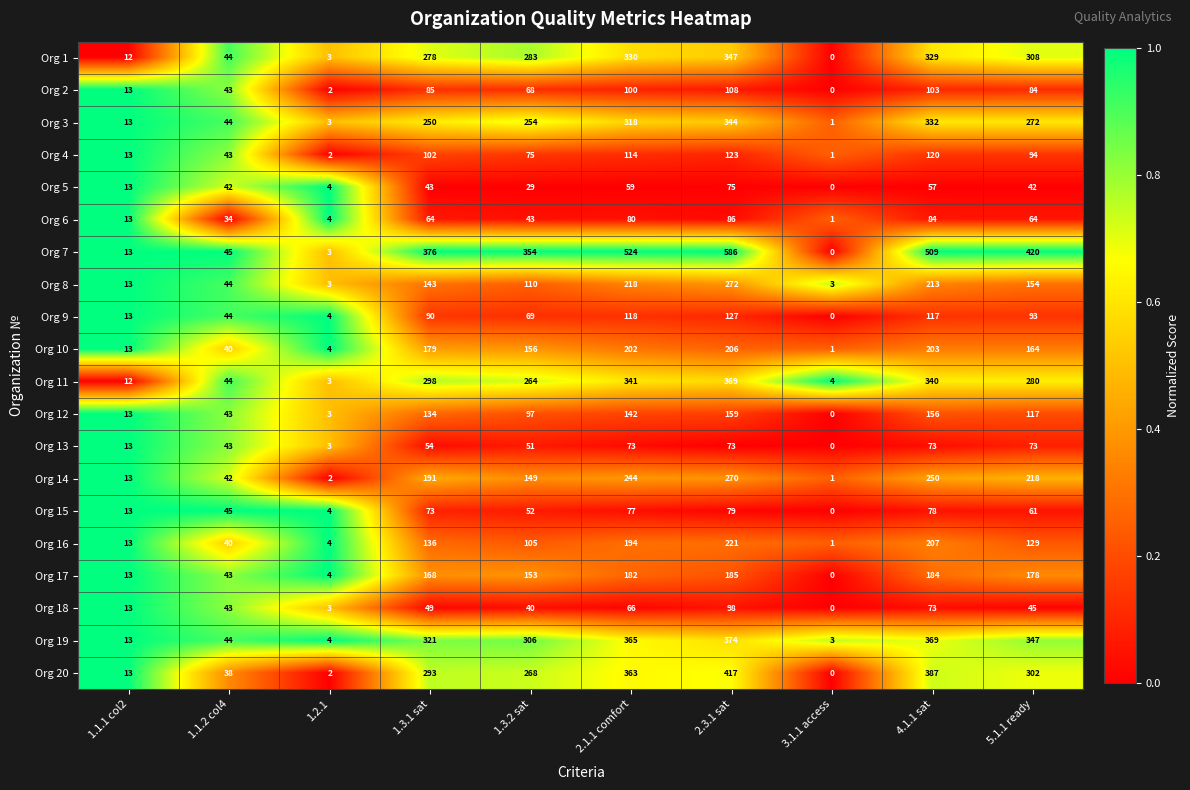

The value of Org 4 at 5.1.1 ready is 151. True or false?

False